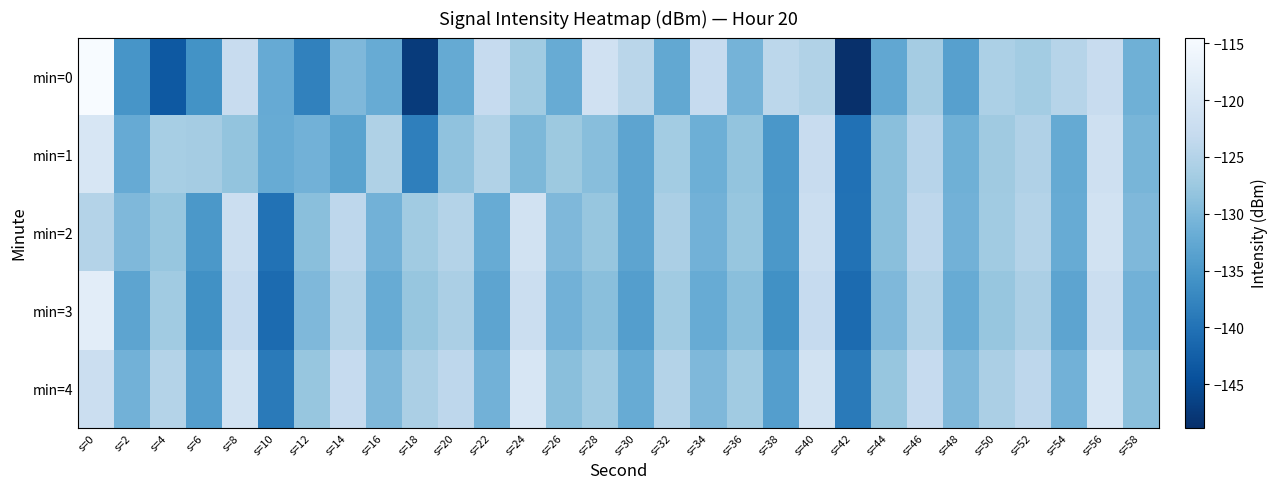

Which series has the widest spread of values?

min=0